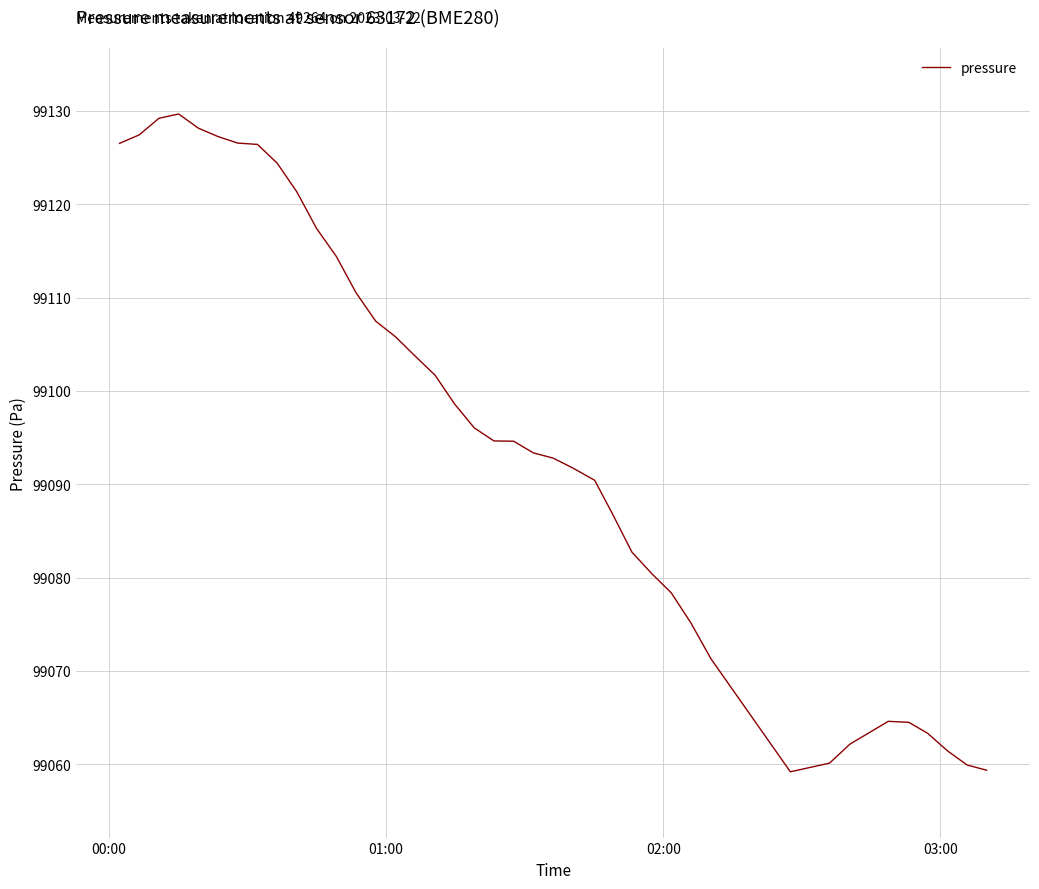

What is the smallest value displayed?

99059.2